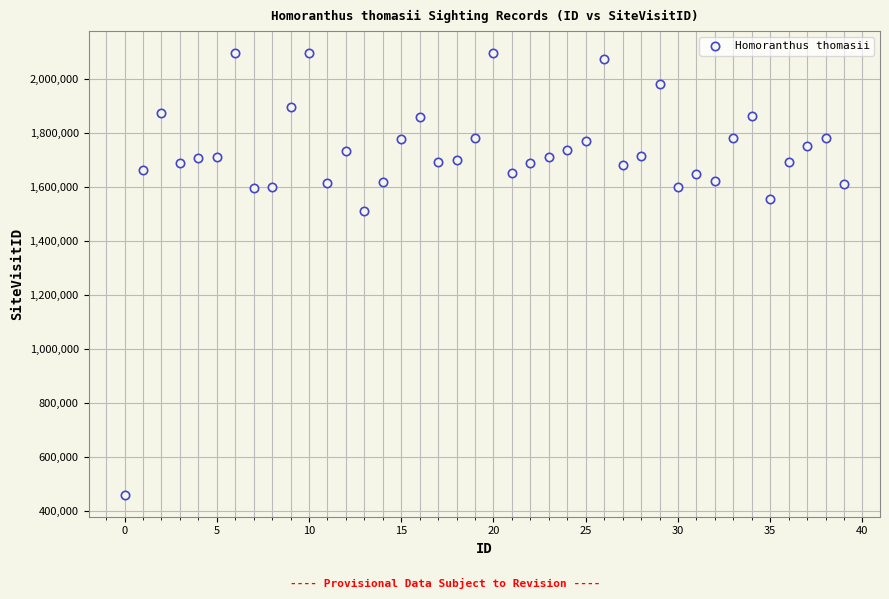

What Y value in the scatter plot is closest to 1276954?

1509773